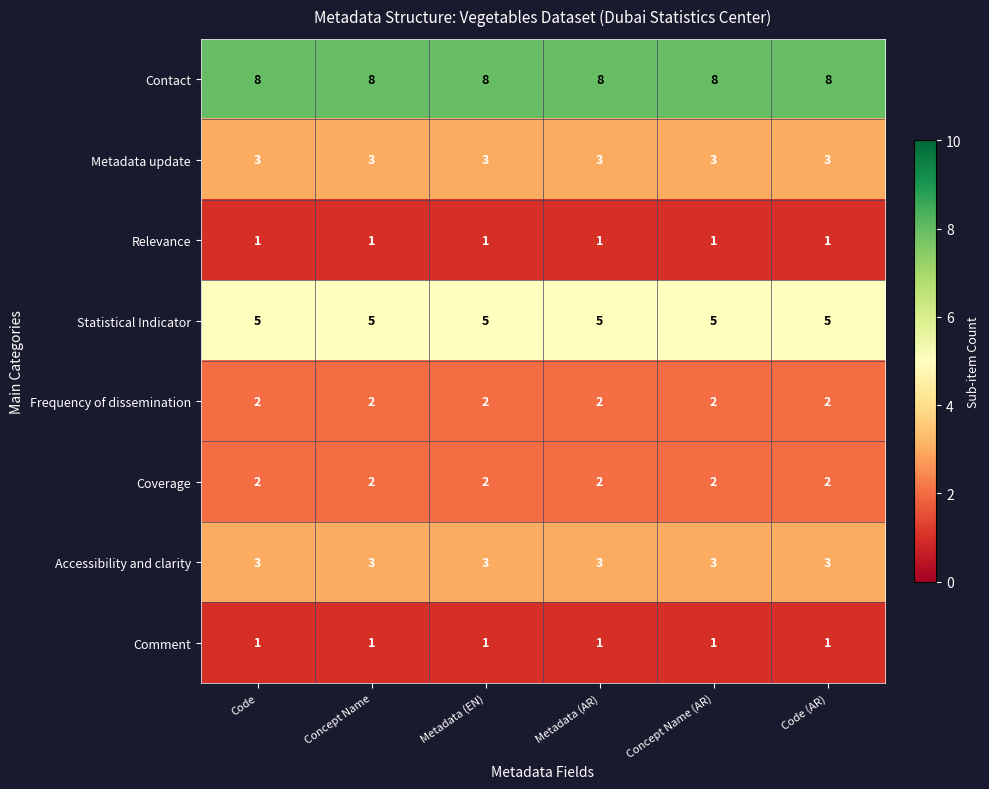

What is the greatest value displayed?

8